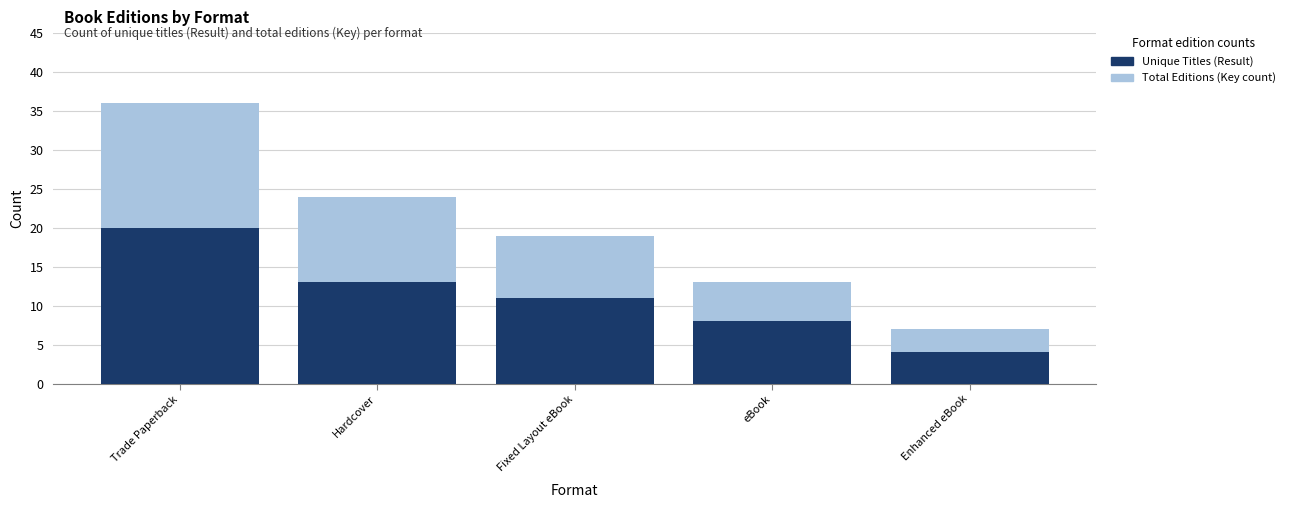

At which category does the chart reach its peak across all series?

Trade Paperback